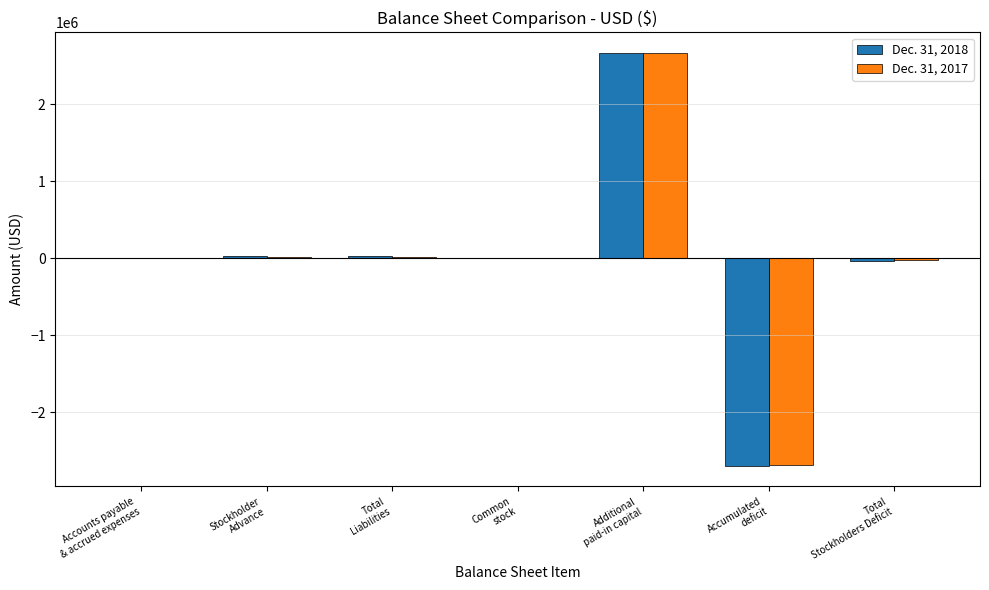

What is the greatest value displayed?

2667846